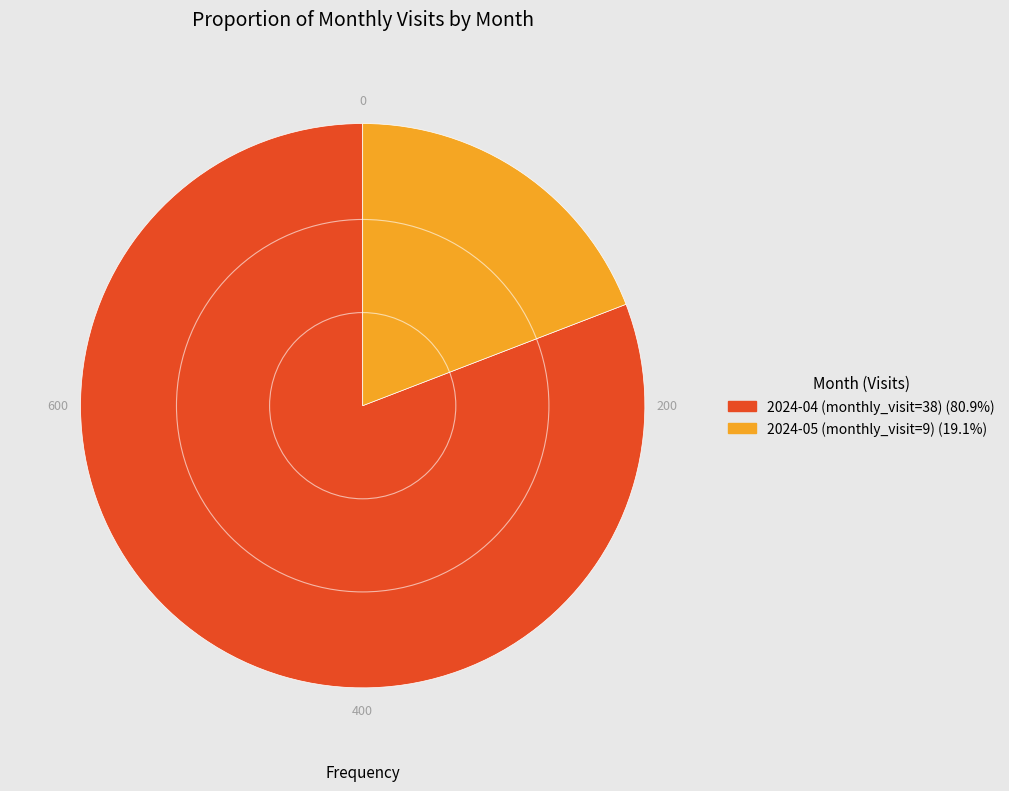

Is 2024-05 (monthly_visit=9) the majority of the pie?

No